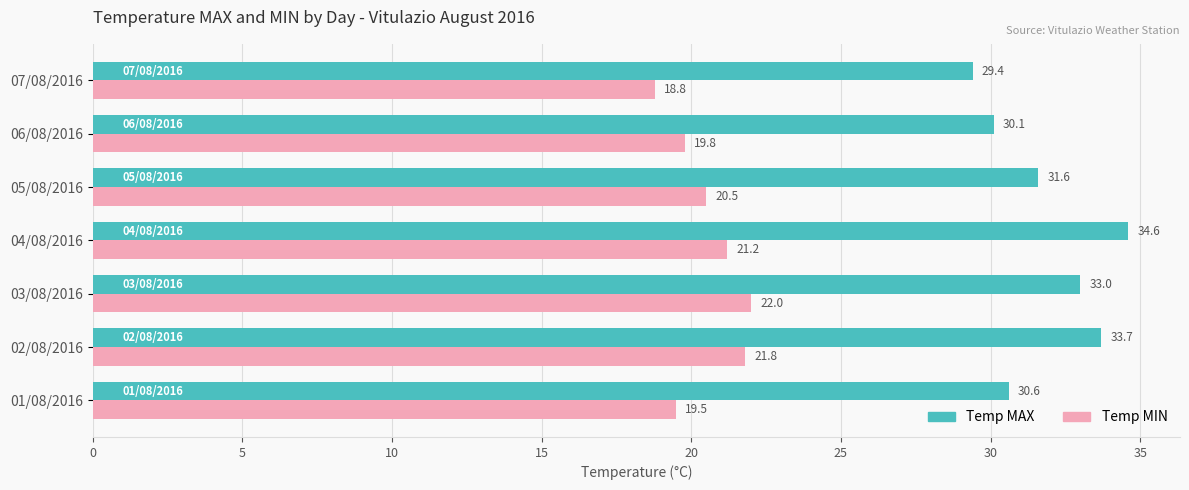

What is the sum of the Temp MIN values at 07/08/2016 and 01/08/2016?

38.3